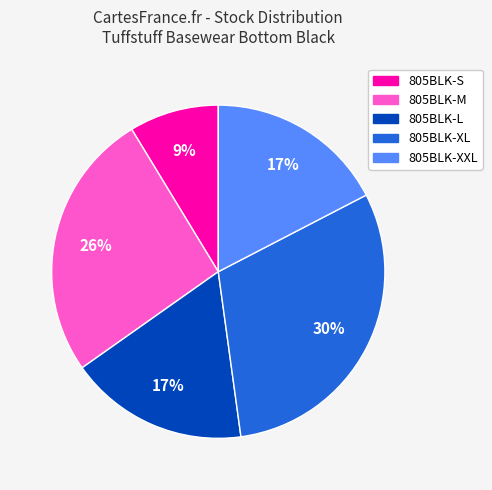

Approximately how many times larger is the value at 805BLK-S compared to 805BLK-XXL?

0.5